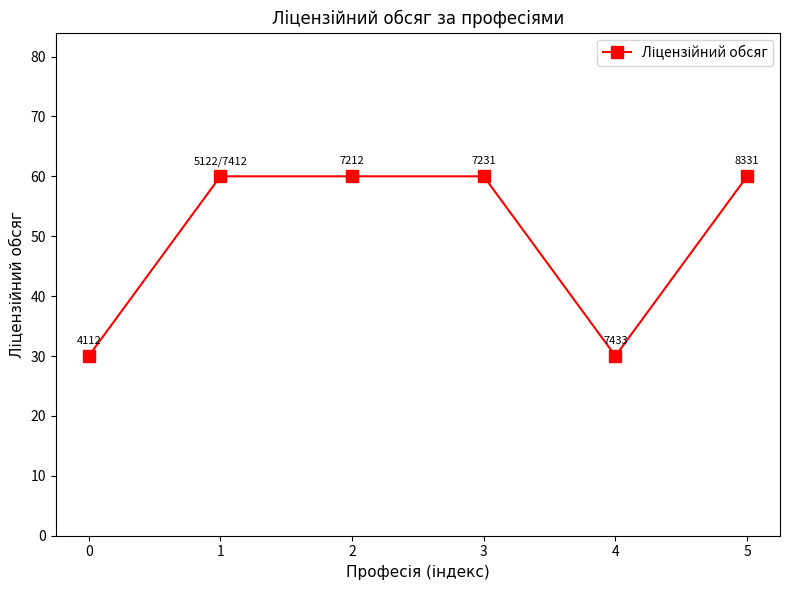

Read the value at 0, to the nearest 10.

30